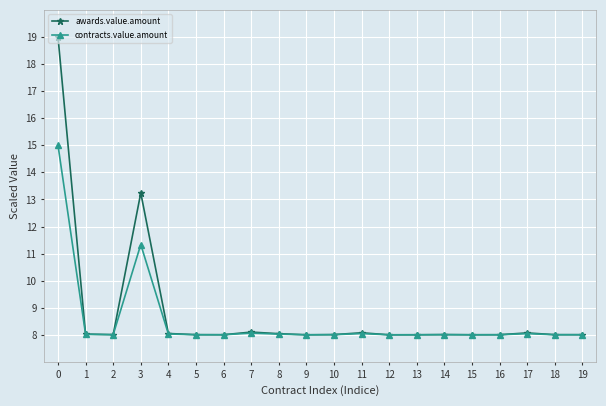

What is the sum of the awards.value.amount values at 3 and 9?

21.2